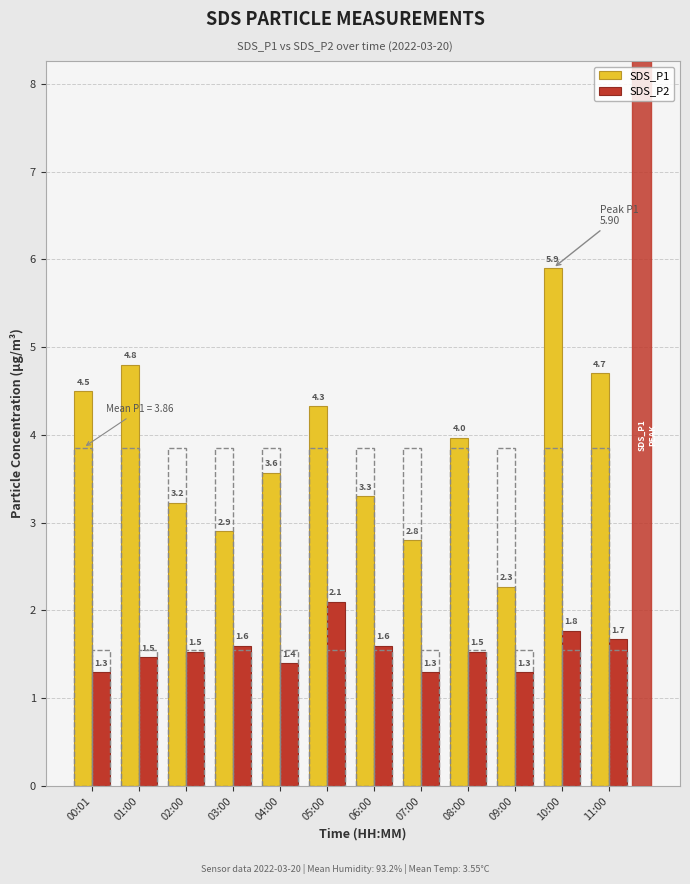

How many distinct data groups are displayed?

2